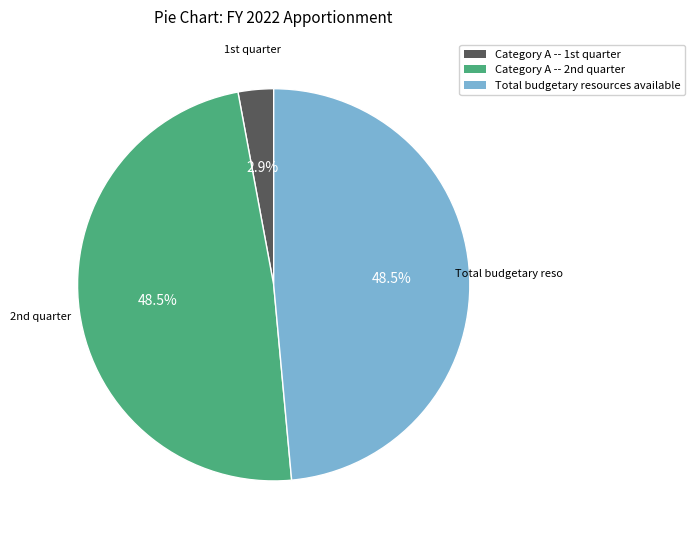

To the nearest percent, what is the difference between the largest and smallest slice percentages?

46%